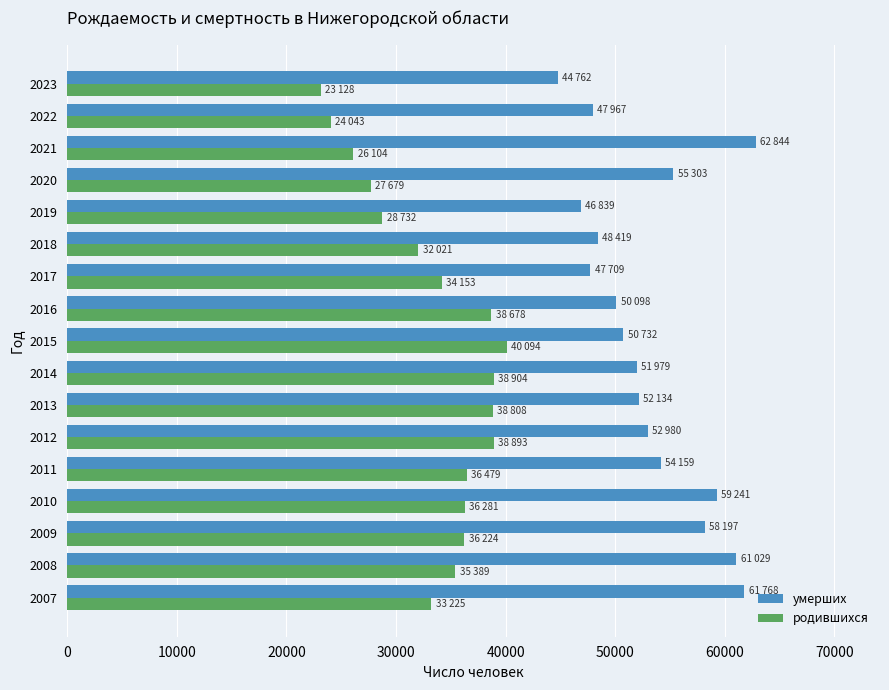

What is the difference between the maximum and minimum values in the родившихся series?

16966